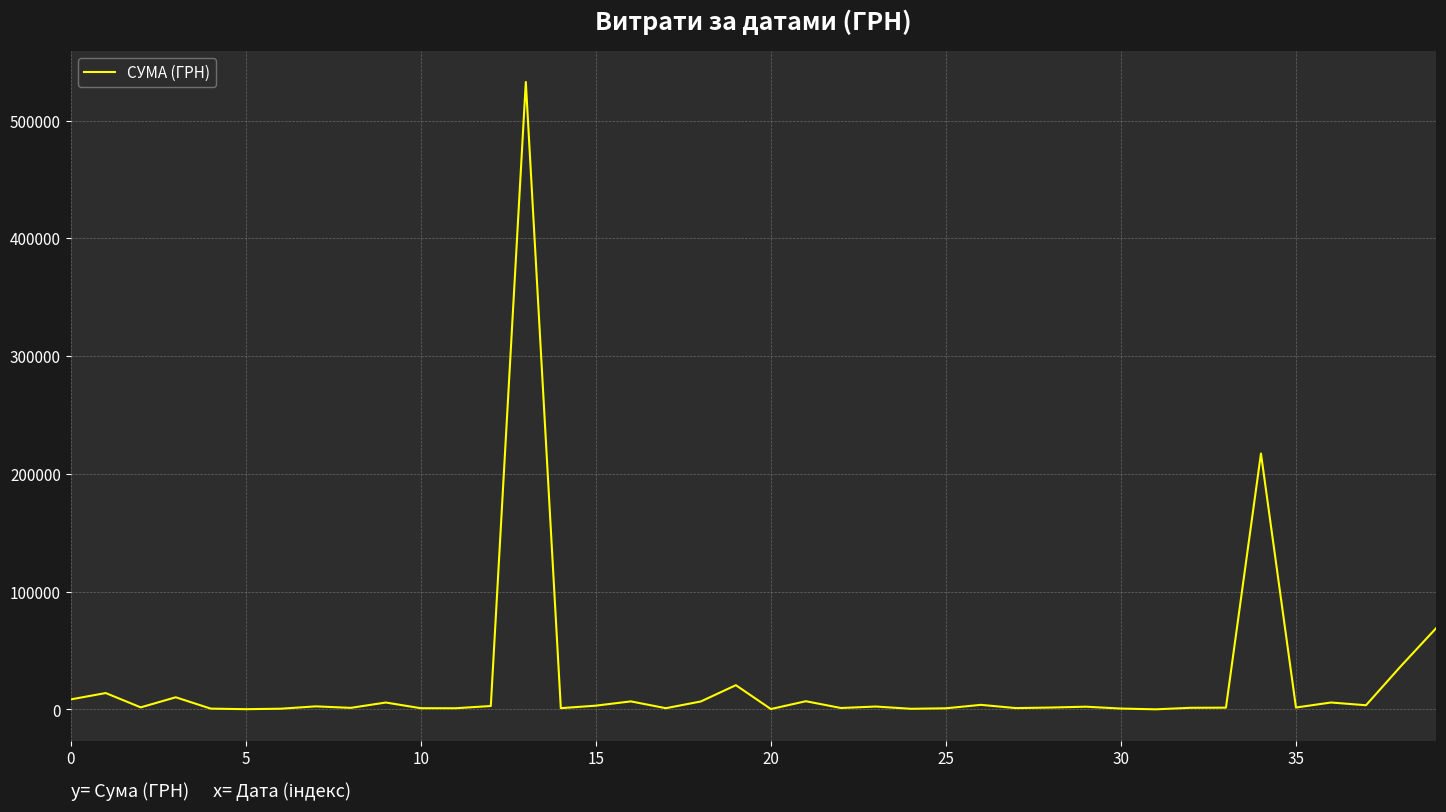

True or false: there are more than 1 points higher than both neighbors.

True